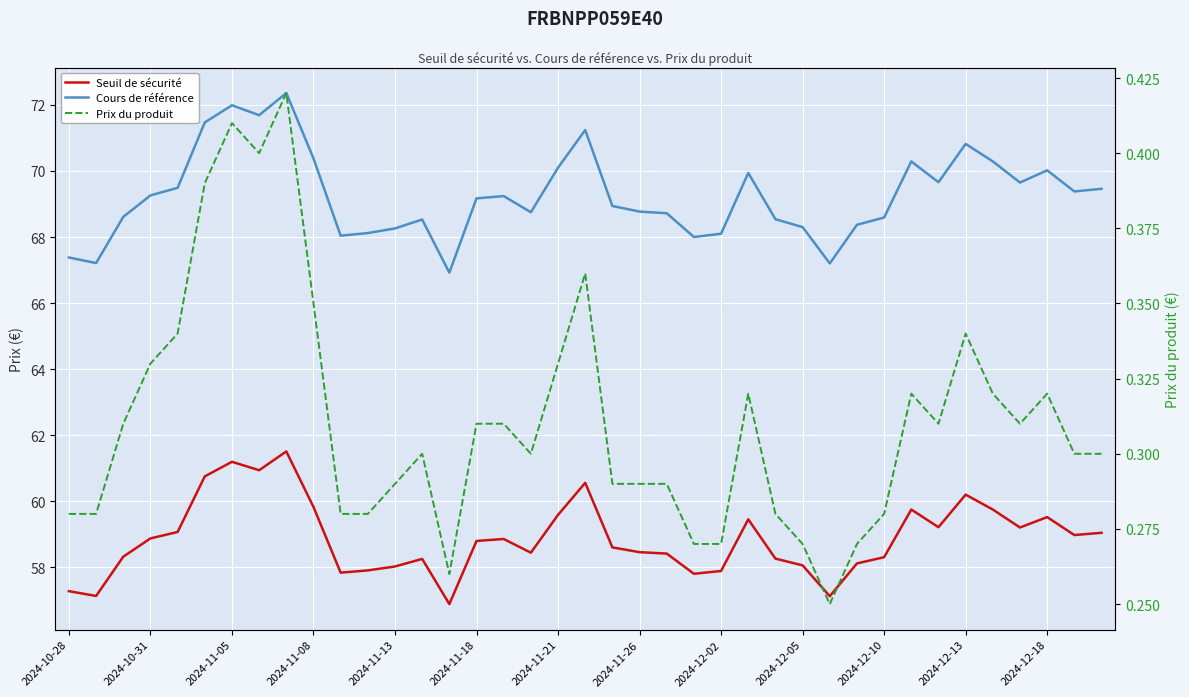

True or false: Prix du produit and Seuil de sécurité cross at least once.

False